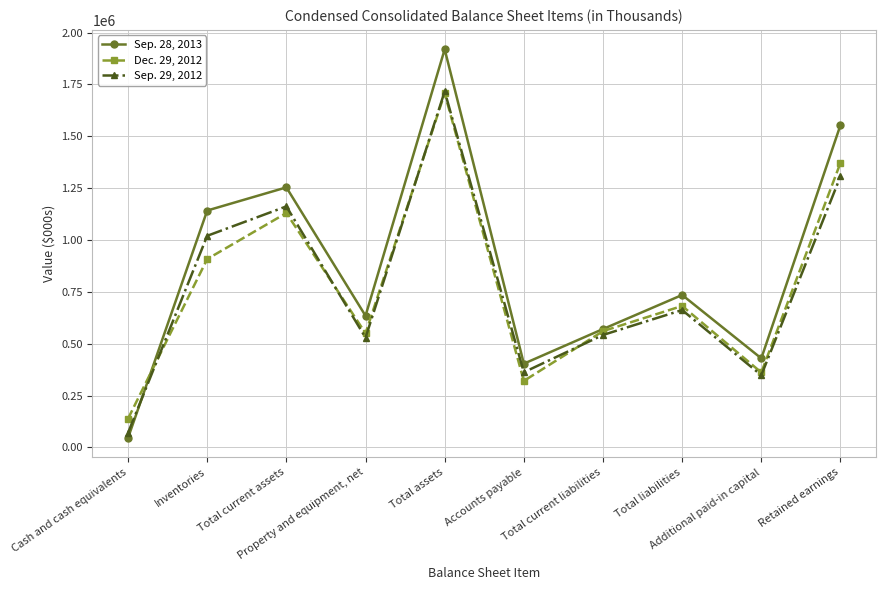

Where is Sep. 29, 2012 nearest to the value 893244?

Inventories